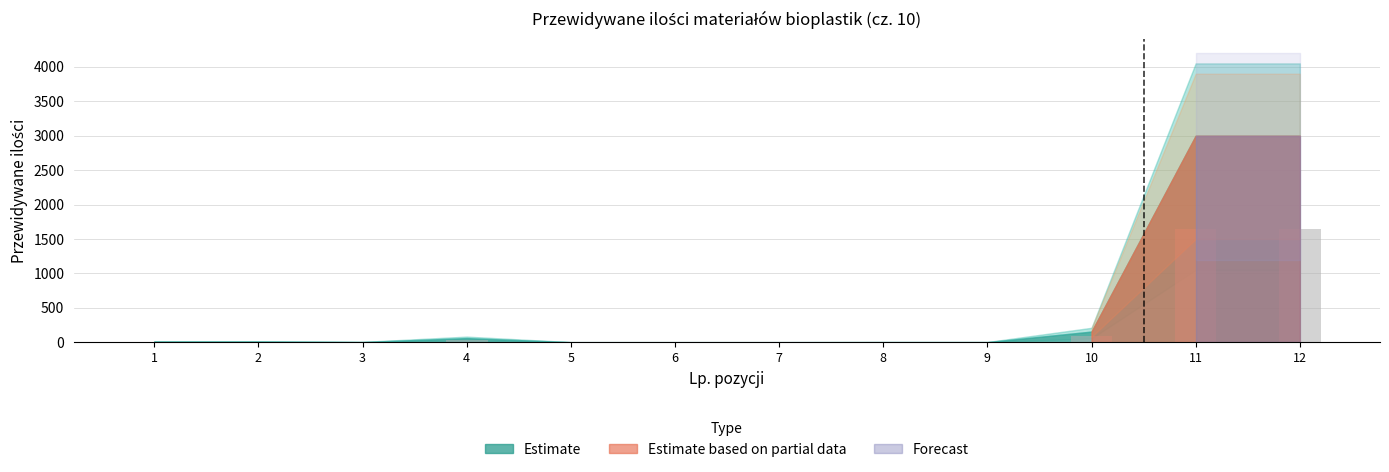

What is the maximum value shown in the chart?

1650.0